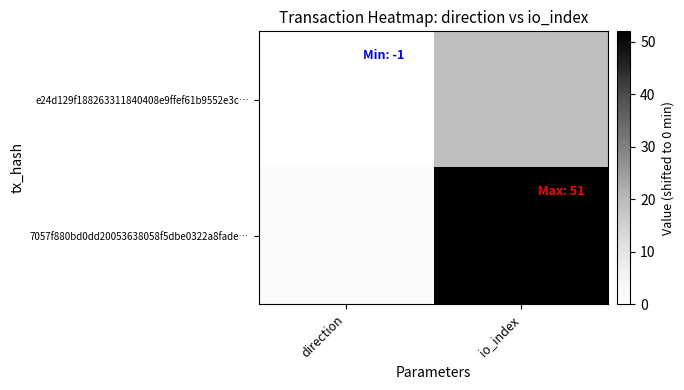

Rank the series at io_index from lowest to highest value.

e24d129f188263311840408e9ffef61b9552e3c…, 7057f880bd0dd20053638058f5dbe0322a8fade…